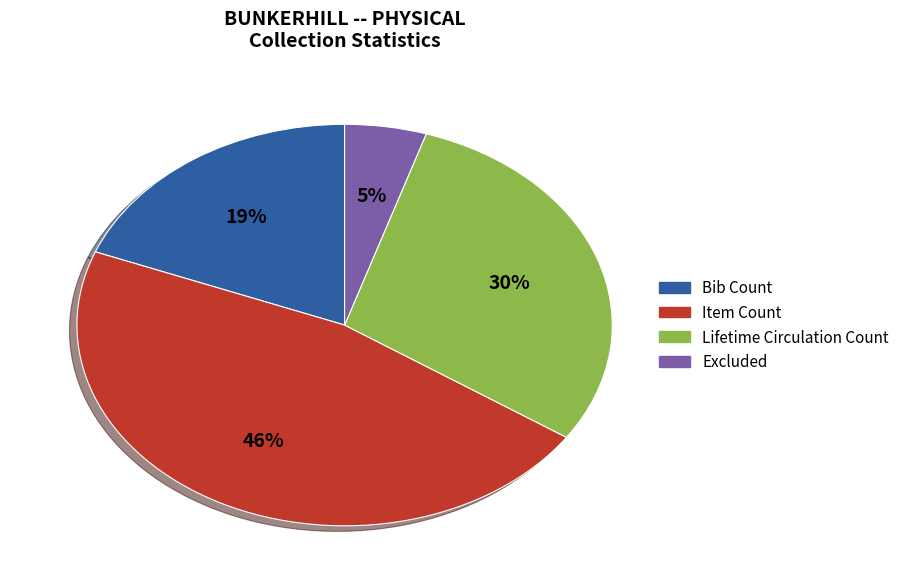

To the nearest percent, what is the average slice percentage?

25%